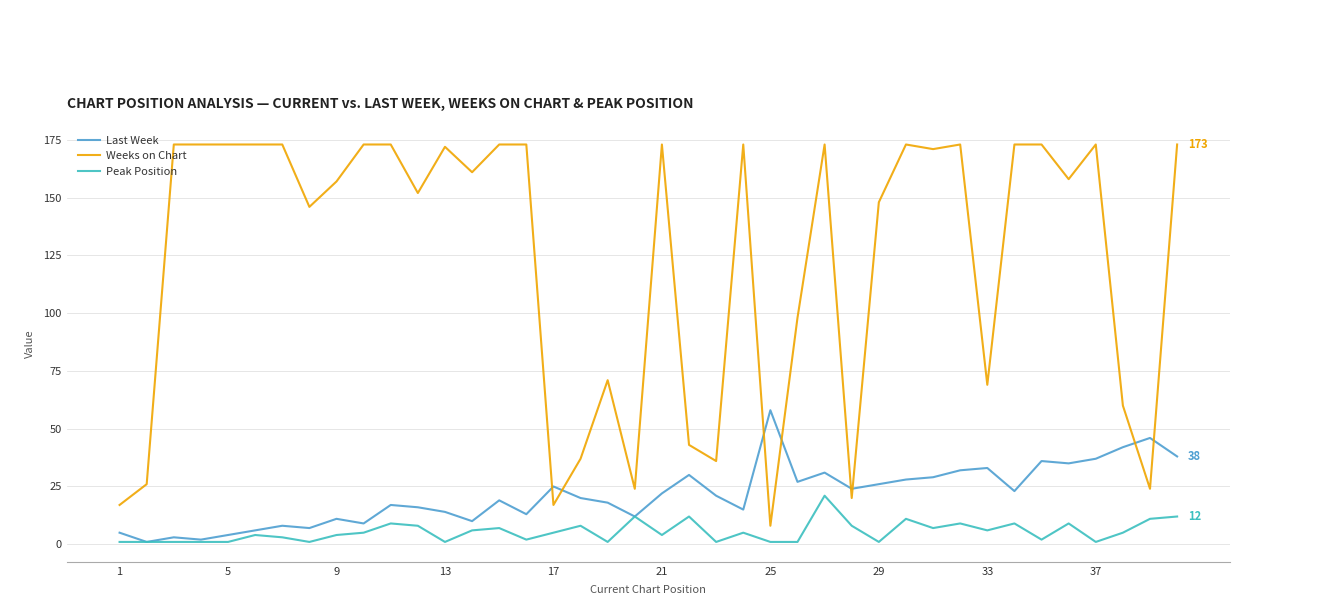

What is the maximum value for Peak Position?

21